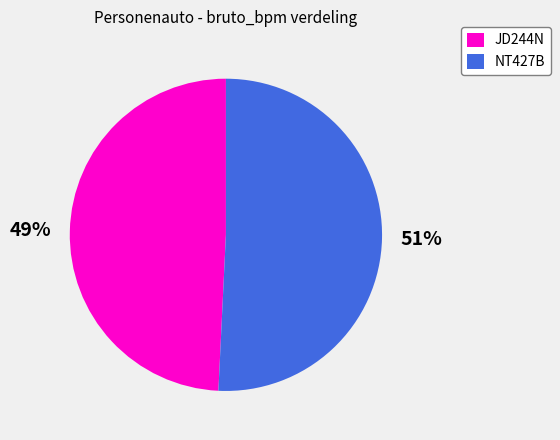

To the nearest percent, what percentage of the pie is JD244N?

49%